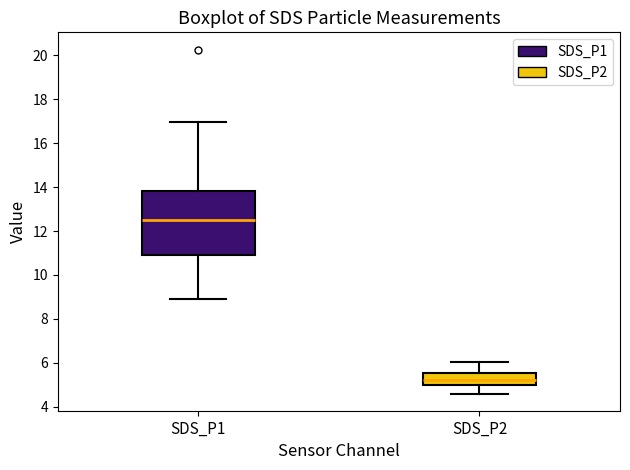

Where is the upper edge of the box for SDS_P2 on the y-axis? The values are not printed on the chart, so give them approximately, as read against the axis.

5.6